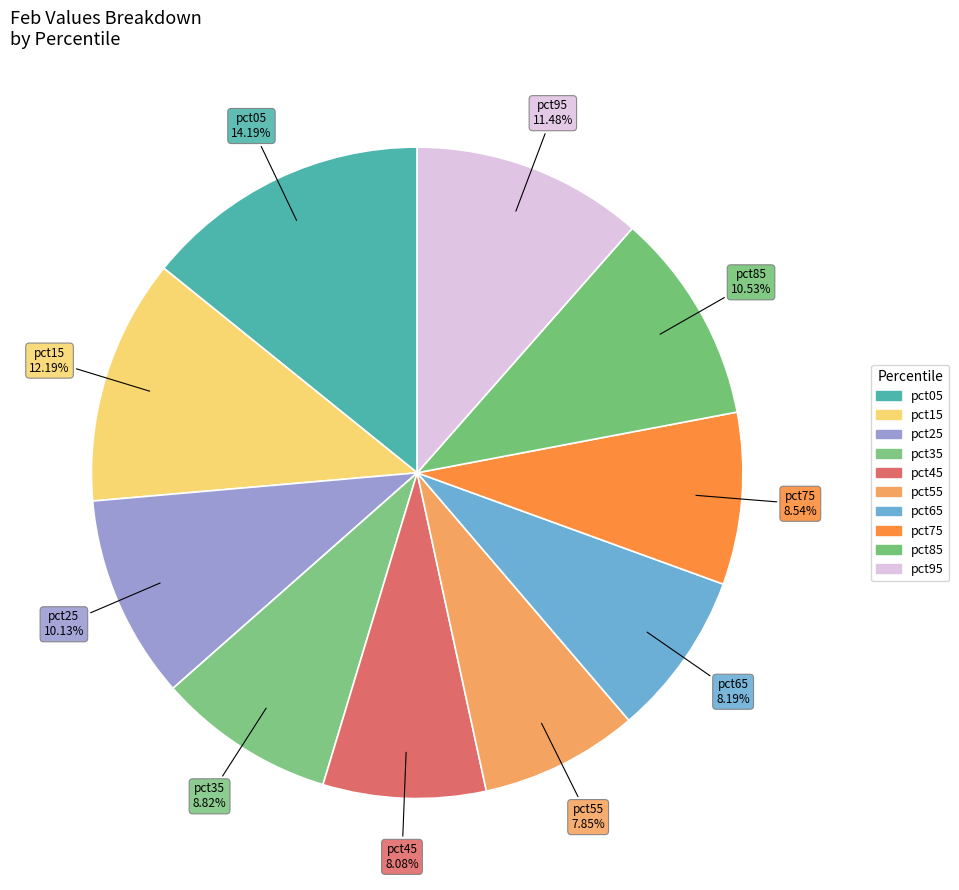

To the nearest percent, what is the combined percentage of pct75 and pct25?

19%